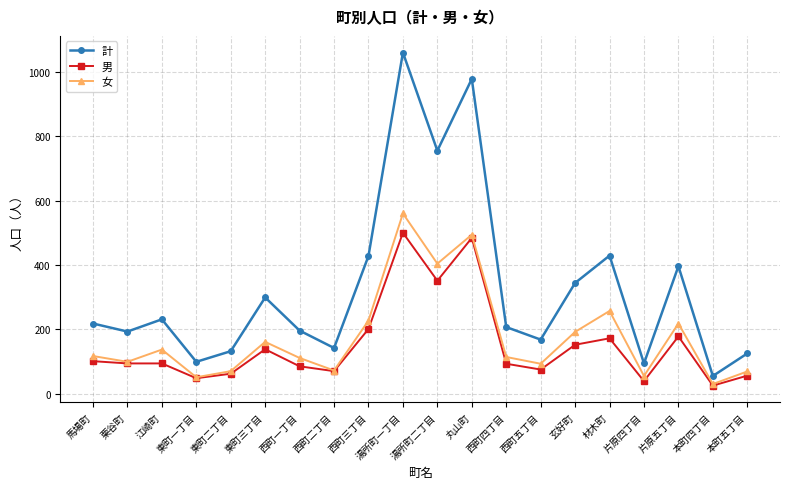

True or false: 計 and 女 cross at least once.

False